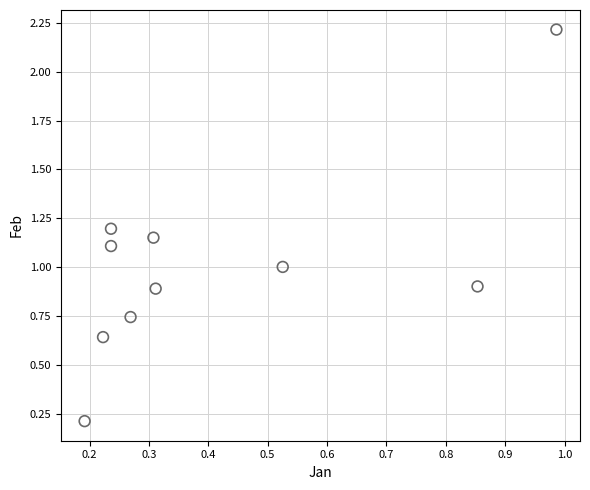

What is the range of Y values (max minus min)?

2.0